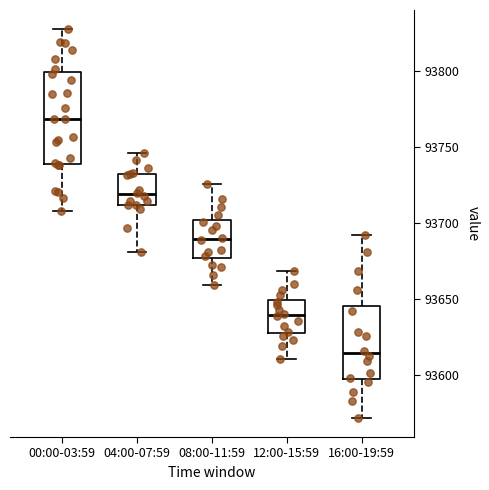

Reading left to right, transcribe this box plot: for each box, give where its median line is, the range the box spans, and where its two whiskers end, as read against the y-axis. The values are not printed on the chart, so give them approximately, as read against the axis.

00:00-03:59: median 93770, box 93740 to 93800, whiskers 93710 to 93830
04:00-07:59: median 93720, box 93710 to 93730, whiskers 93680 to 93745
08:00-11:59: median 93690, box 93675 to 93700, whiskers 93660 to 93725
12:00-15:59: median 93640, box 93630 to 93650, whiskers 93610 to 93670
16:00-19:59: median 93615, box 93595 to 93645, whiskers 93570 to 93690